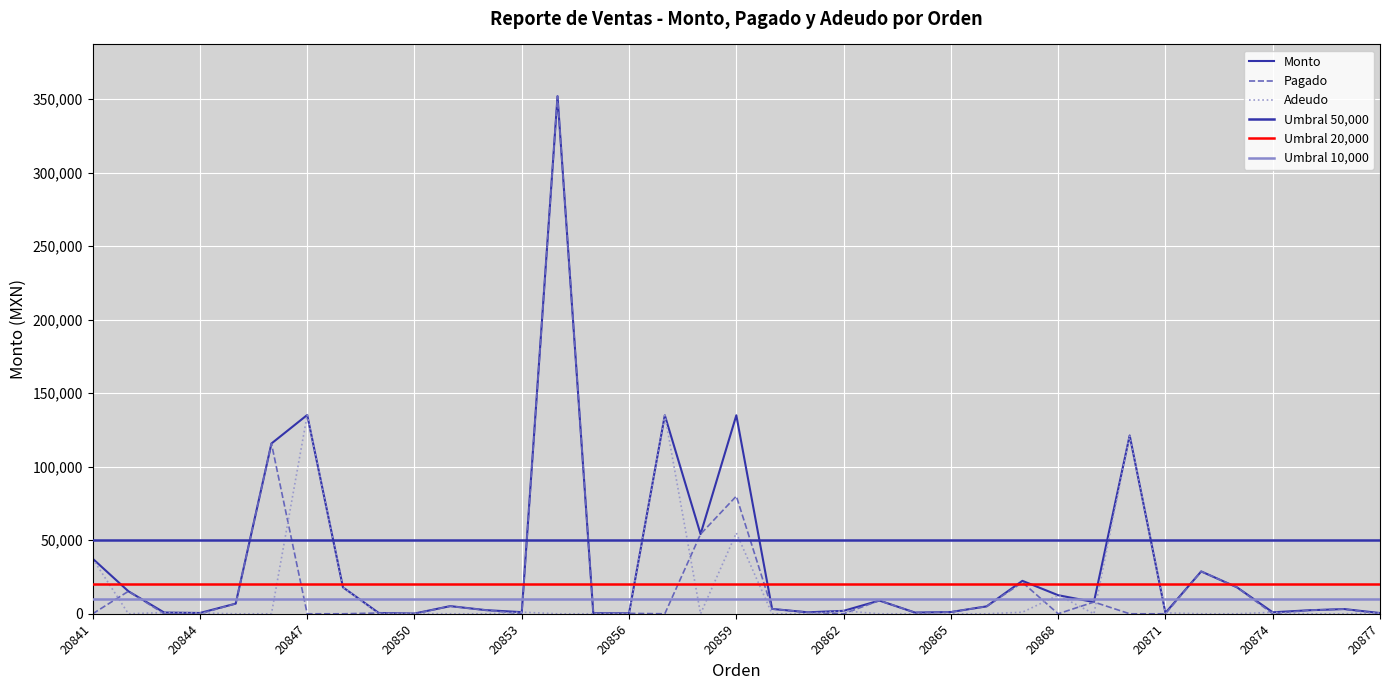

Which series has the largest total across all categories?

Monto